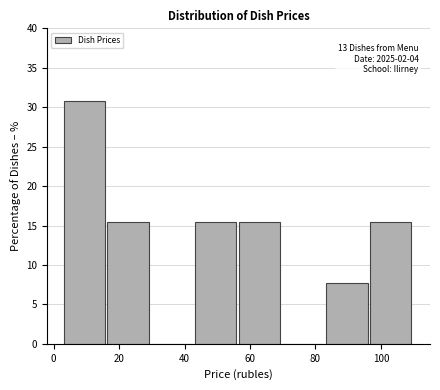

Over which range of the x-axis is the bar tallest?

4 to 16